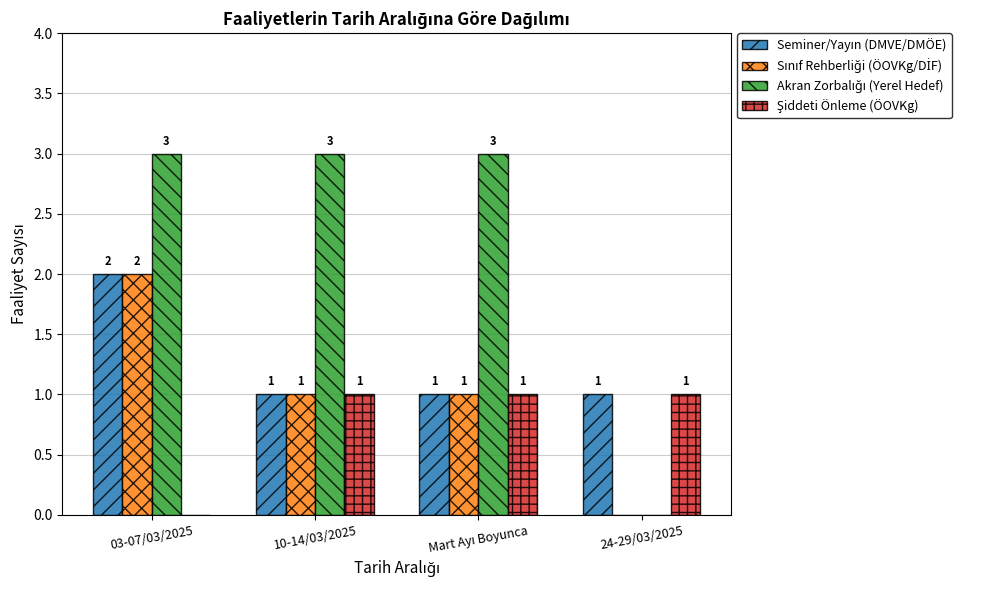

What is the maximum value shown in the chart?

3